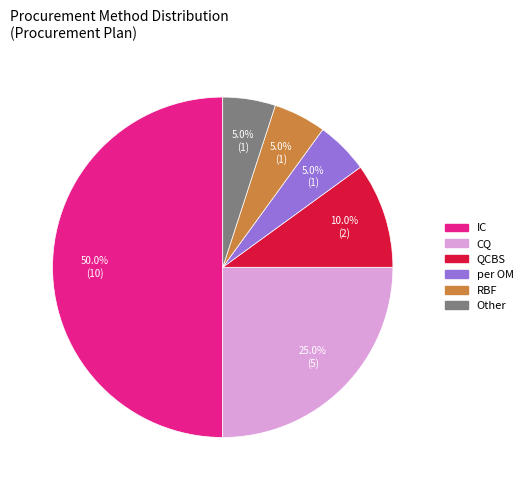

Approximately how many times larger is the value at per OM compared to RBF?

1.0